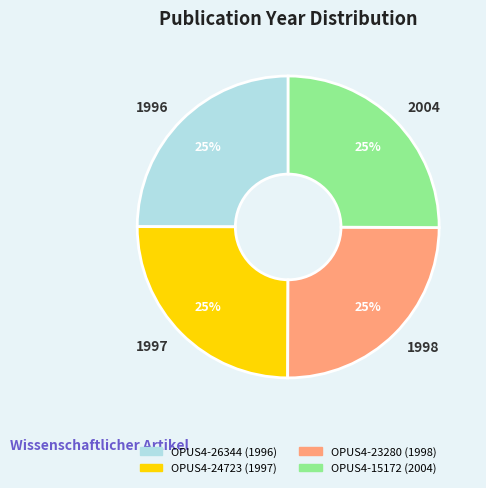

Is there any slice that represents more than half of the pie?

No